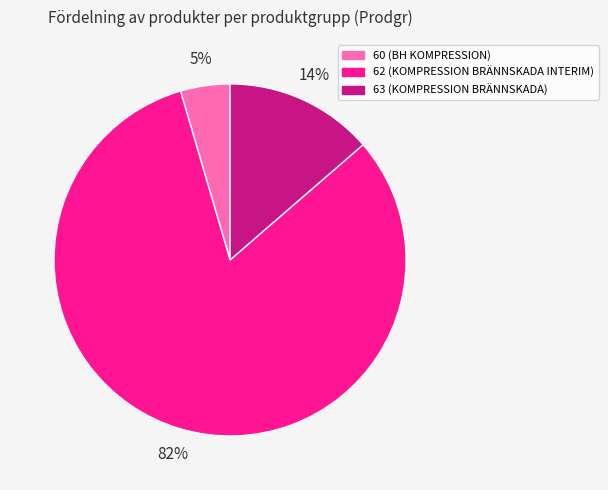

Which category has the smallest portion of the pie?

60 (BH KOMPRESSION)